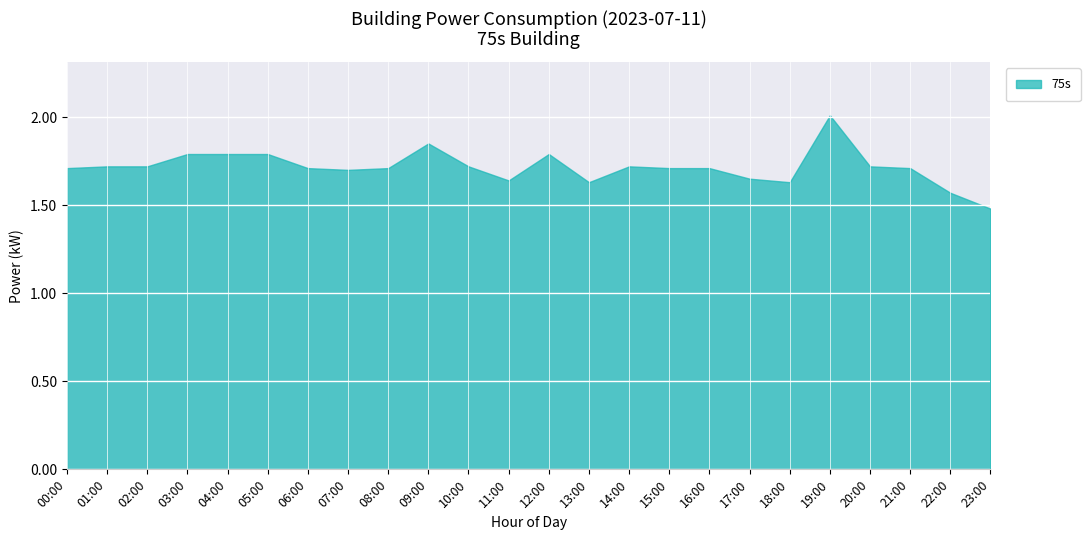

Rank the categories by value from highest to lowest.

19:00, 09:00, 03:00, 04:00, 05:00, 12:00, 01:00, 02:00, 10:00, 14:00, 20:00, 00:00, 06:00, 08:00, 15:00, 16:00, 21:00, 07:00, 17:00, 11:00, 13:00, 18:00, 22:00, 23:00